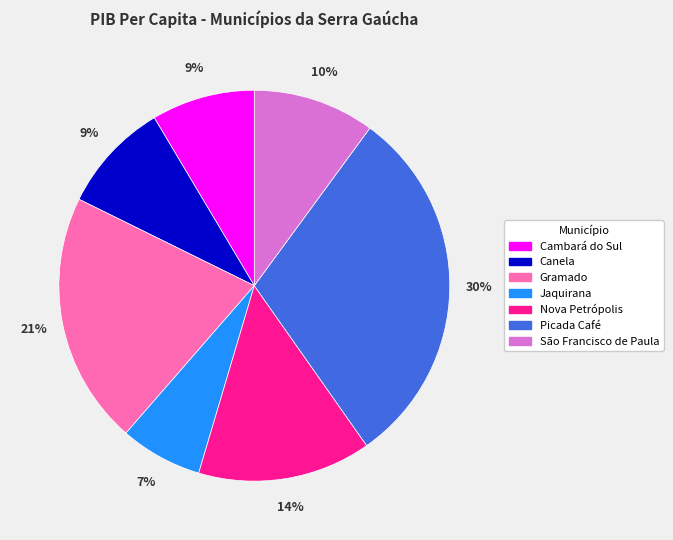

Is there any slice that represents more than half of the pie?

No